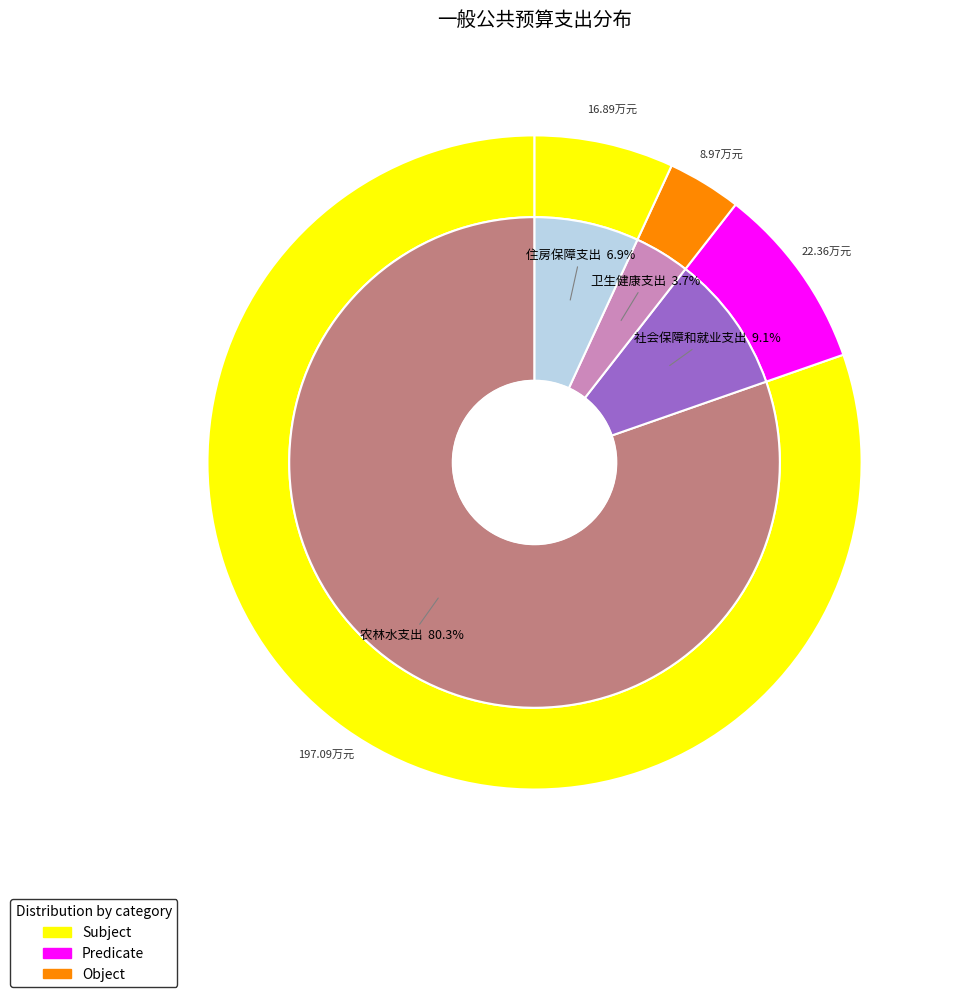

Which category has the biggest portion of the pie?

农林水支出